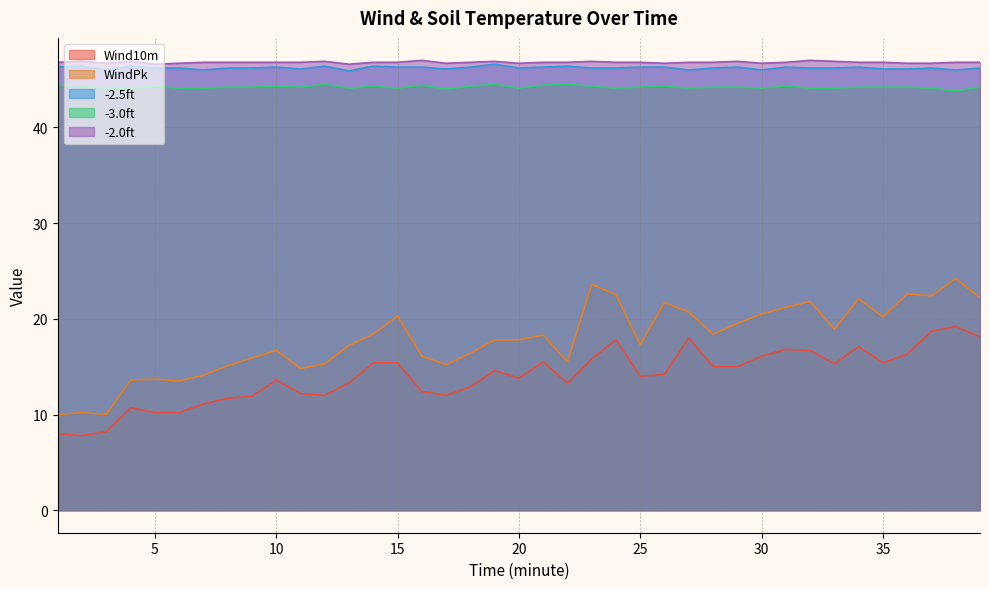

At 1, list the series in order from largest to smallest.

-2.0ft, -2.5ft, -3.0ft, WindPk, Wind10m